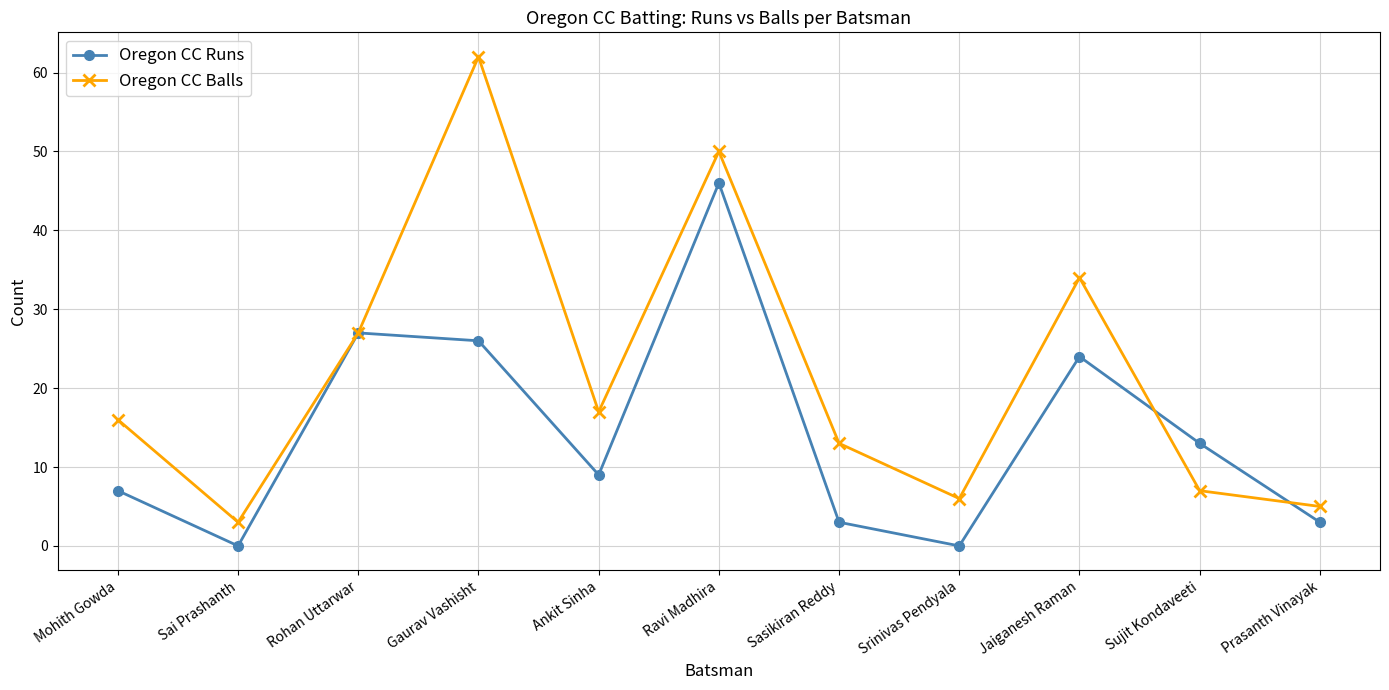

Where is Oregon CC Balls nearest to the value 32?

Jaiganesh Raman